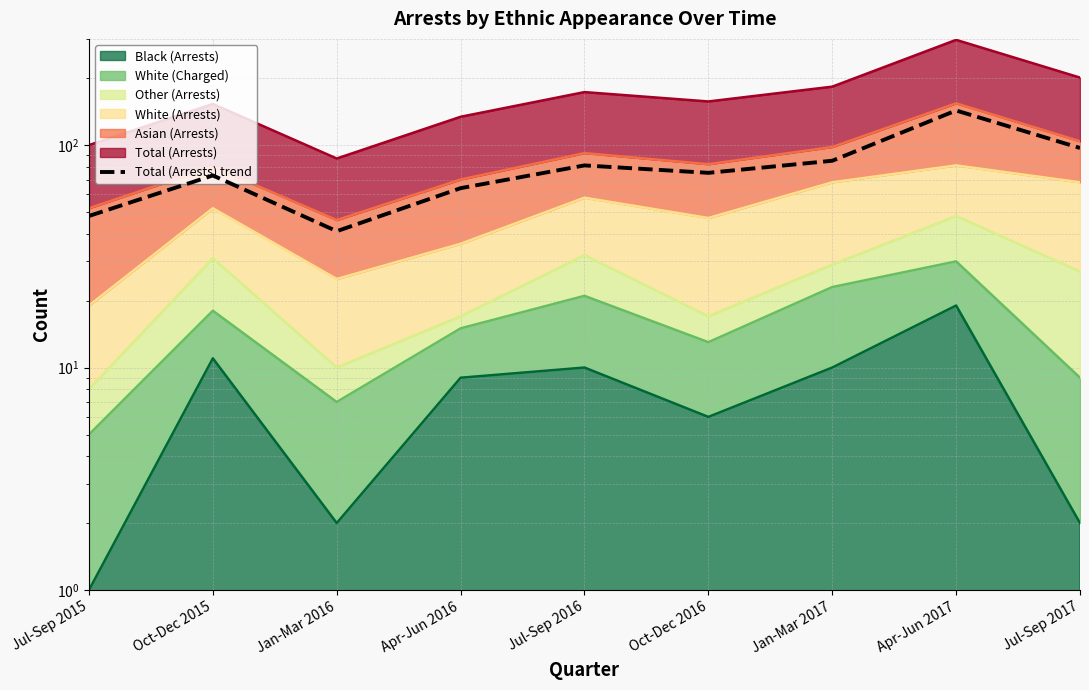

List the labels in order of value, smallest first.

Jan-Mar 2016, Jul-Sep 2015, Apr-Jun 2016, Oct-Dec 2015, Oct-Dec 2016, Jul-Sep 2016, Jan-Mar 2017, Jul-Sep 2017, Apr-Jun 2017